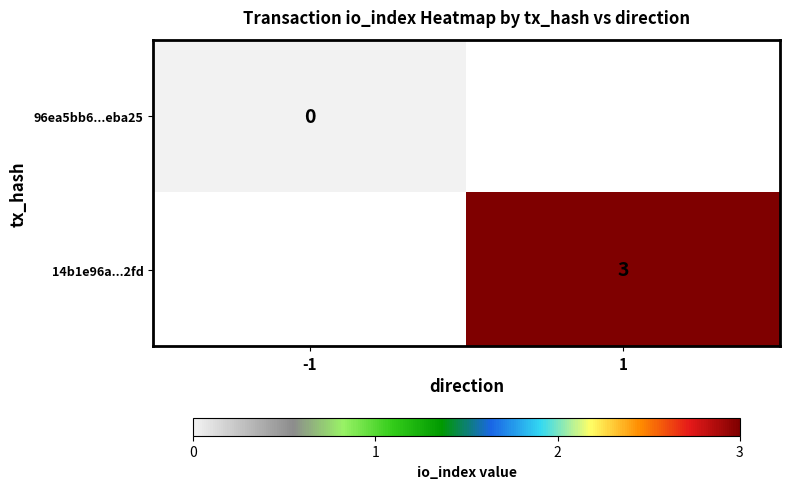

At how many categories does at least one series exceed 2?

1